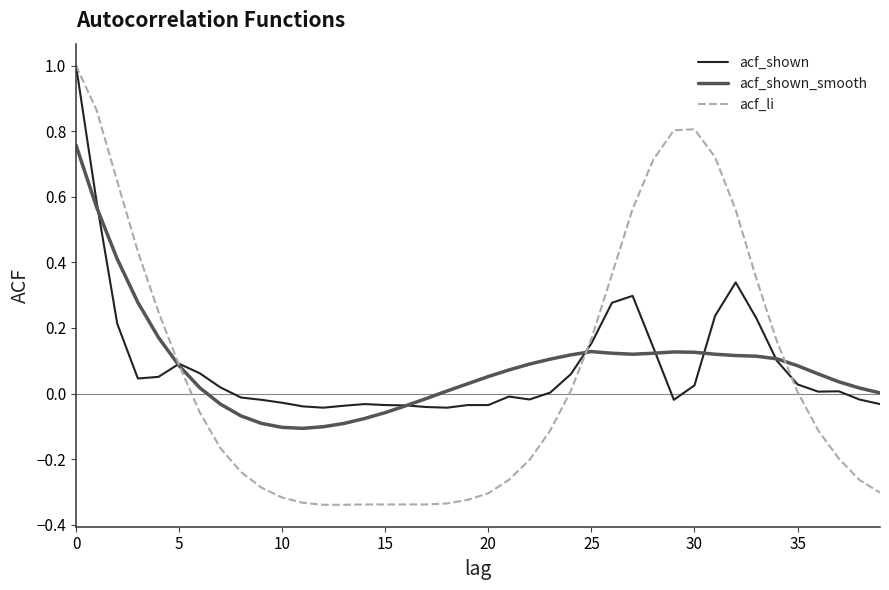

Which series has the widest spread of values?

acf_li